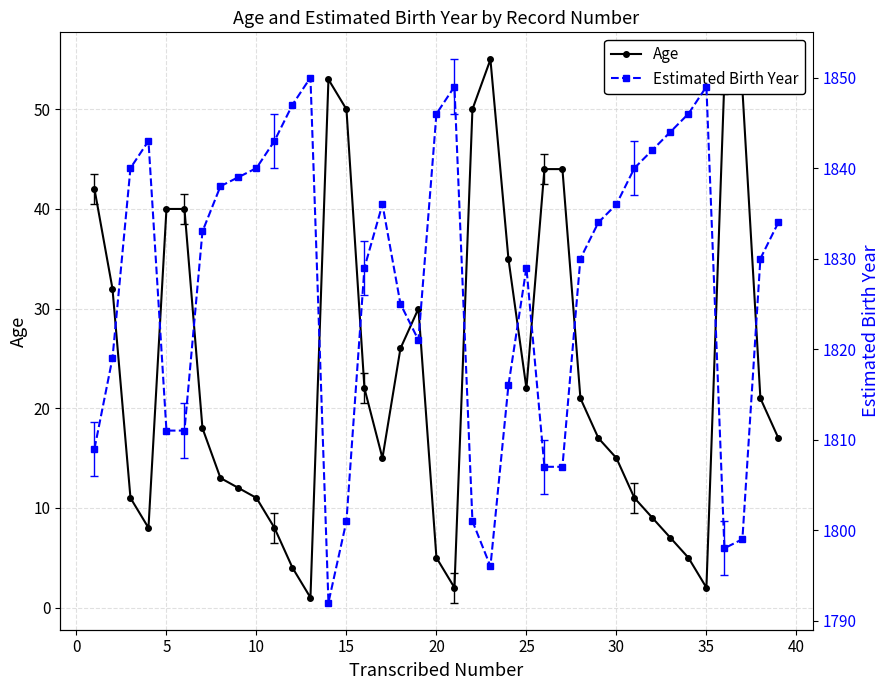

True or false: Age has a value of 8 at 25.

False